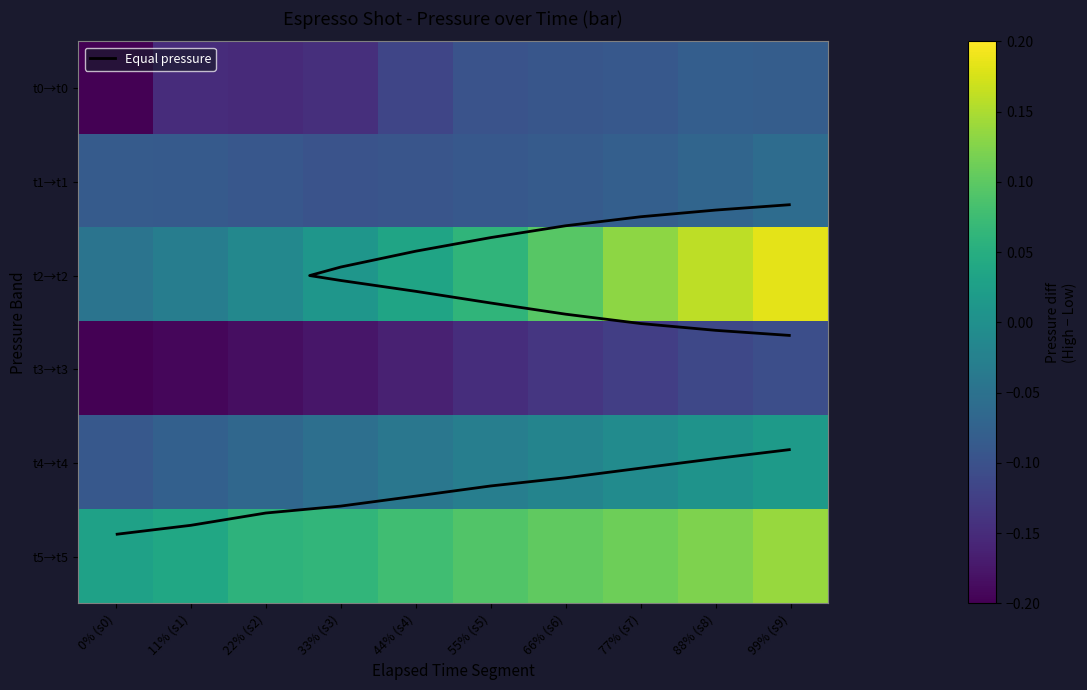

Rank the series at 11% (s1) from highest to lowest value.

t5→t5, t2→t2, t4→t4, t1→t1, t0→t0, t3→t3